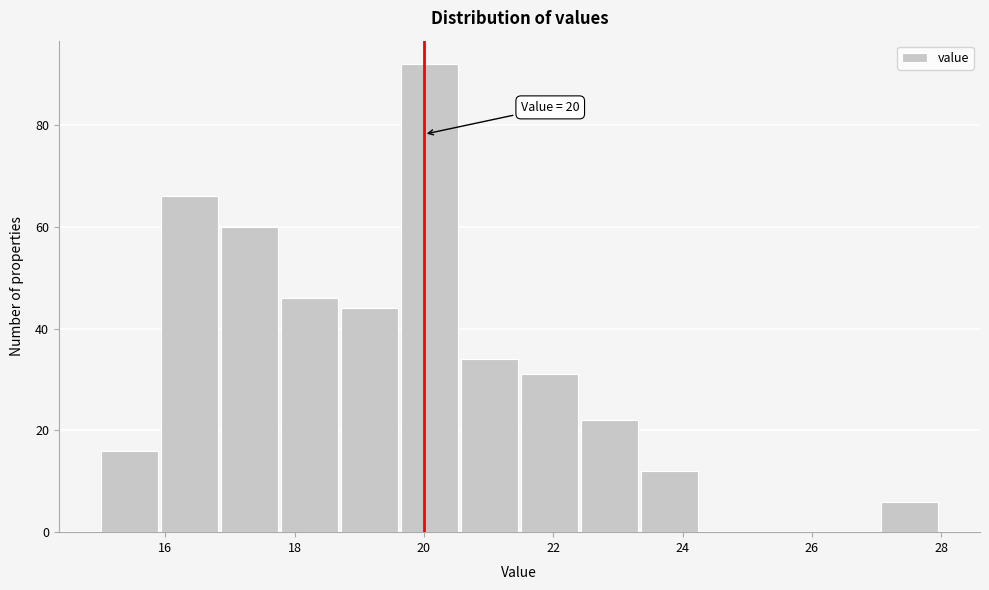

Which range on the x-axis has the tallest bar?

19.6 to 20.6